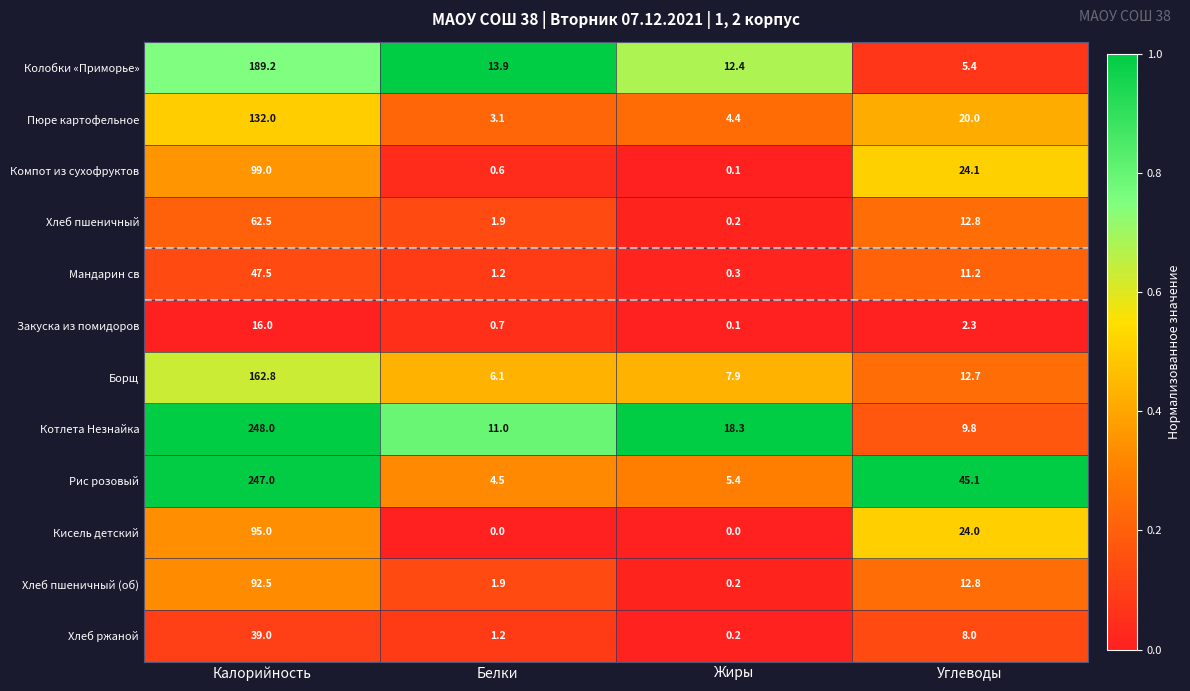

What is the maximum value for Борщ?

162.8